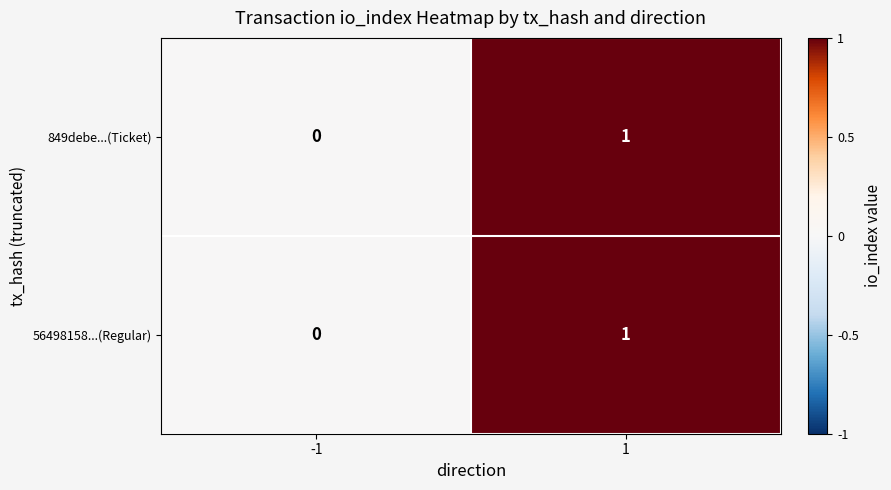

Reading left to right, what are all the values shown in this chart?

849debe...(Ticket): 0	1
56498158...(Regular): 0	1